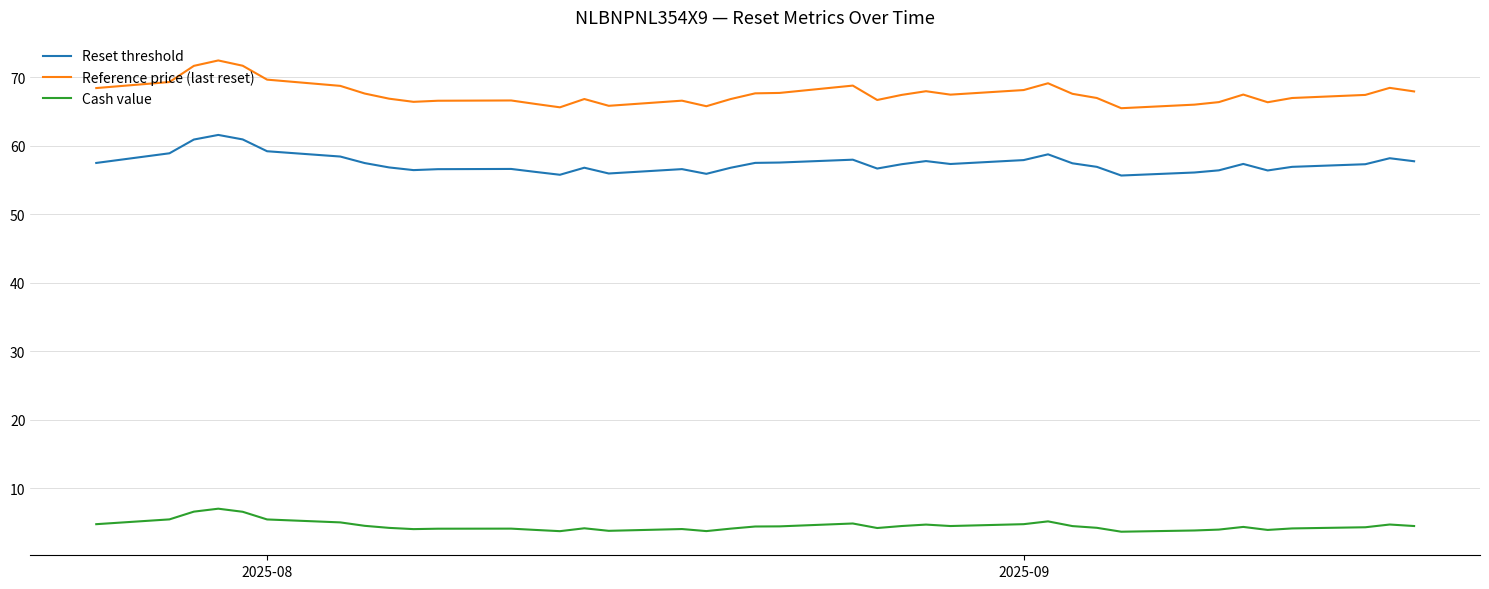

True or false: Cash value and Reference price (last reset) cross at least once.

False